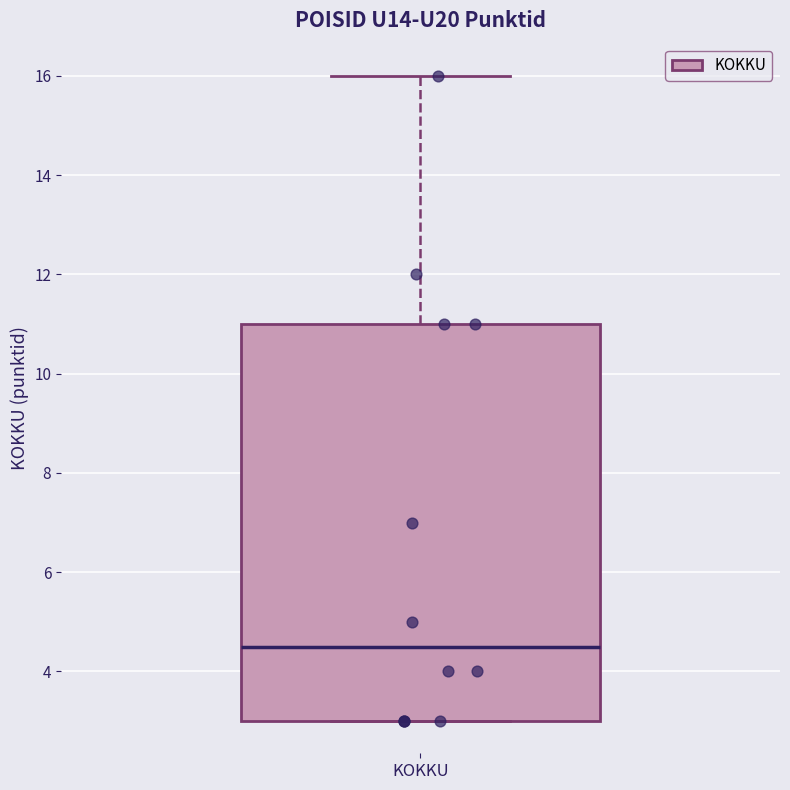

Read this box plot against the y-axis: the position of the median line, the range covered by the box, and the ends of both whiskers. The values are not printed on the chart, so give them approximately, as read against the axis.

median 4.6, box 3.0 to 11.0, whiskers 3.0 to 16.0